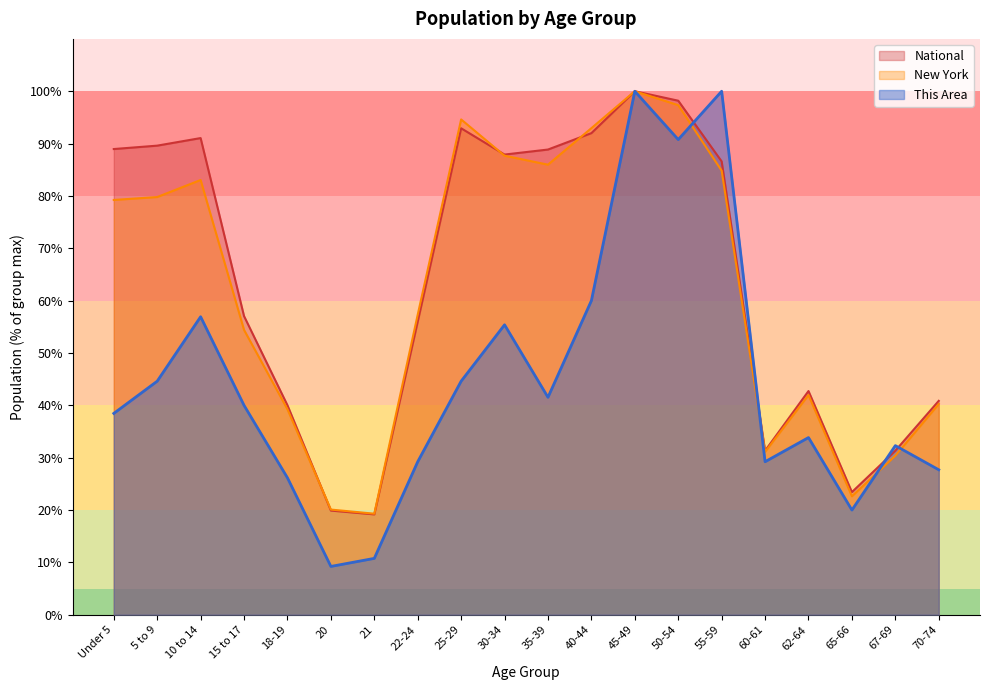

True or false: This Area has more than 0 interior local peaks.

True